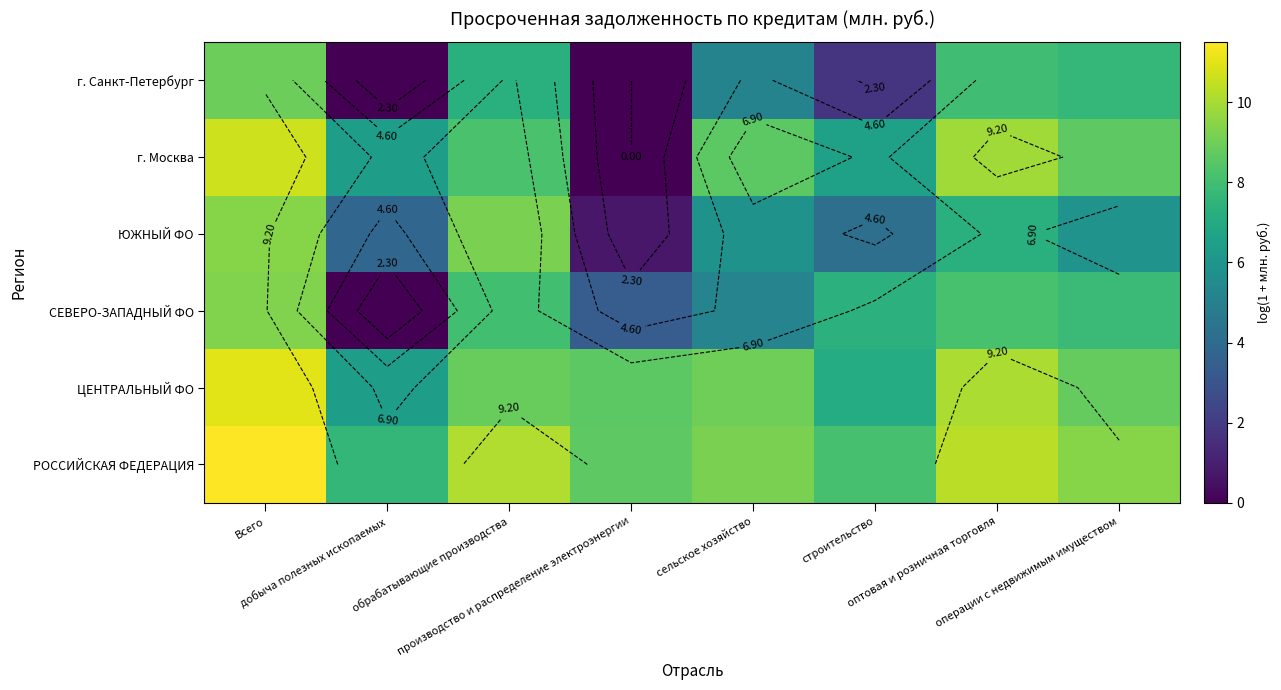

What is the spread (max minus min) of values at строительство?

6.3